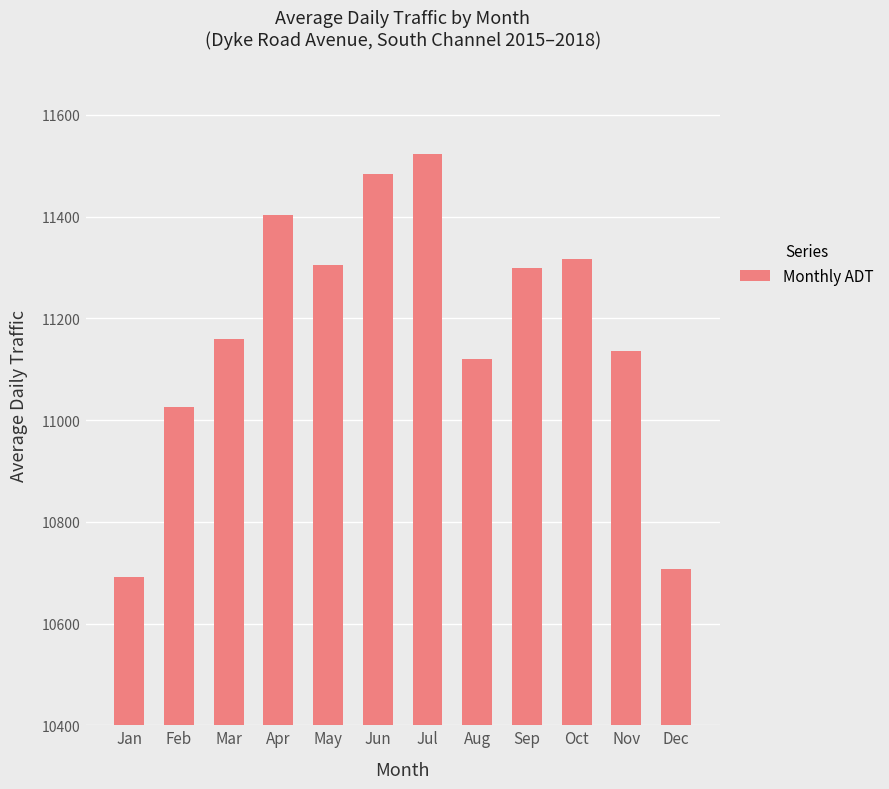

What is the average value?

11180.9